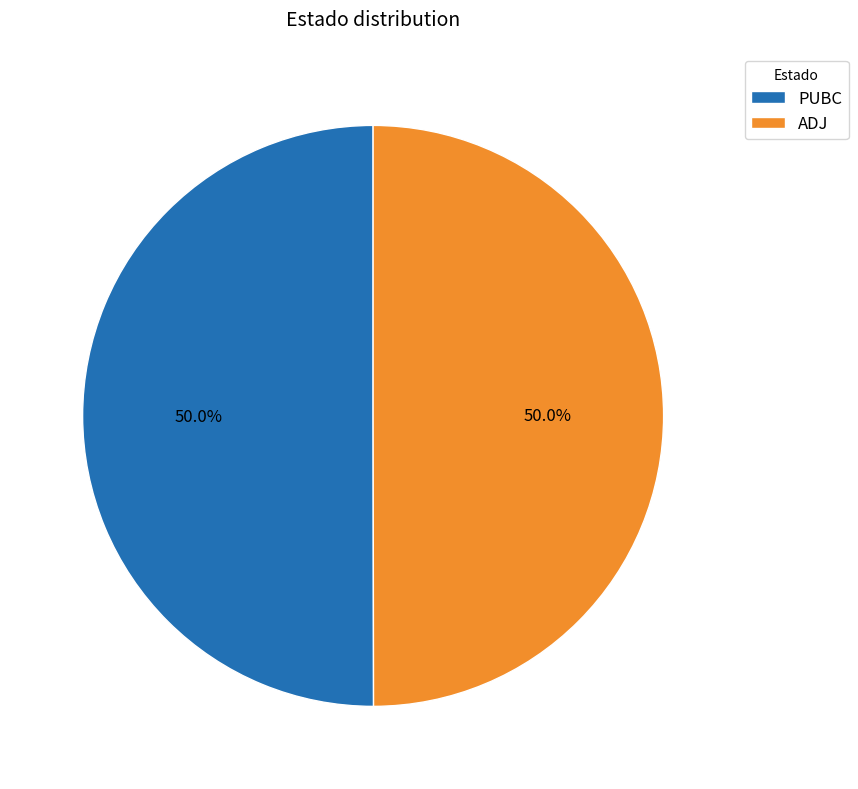

What is the ratio of the value at ADJ to the value at PUBC?

1.0